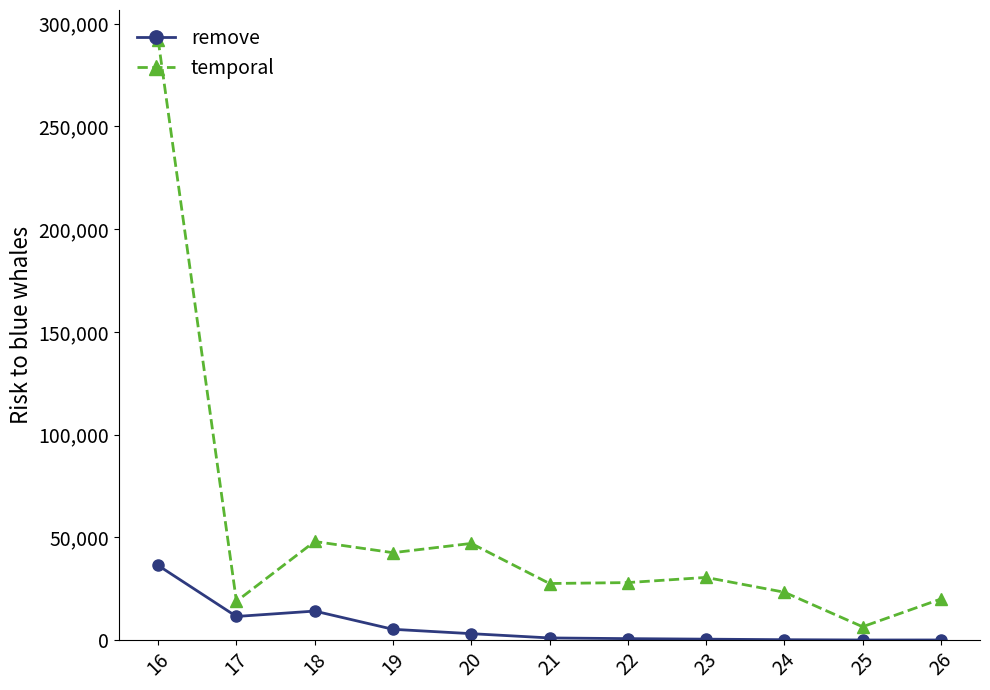

At how many categories does at least one series exceed 102459?

1